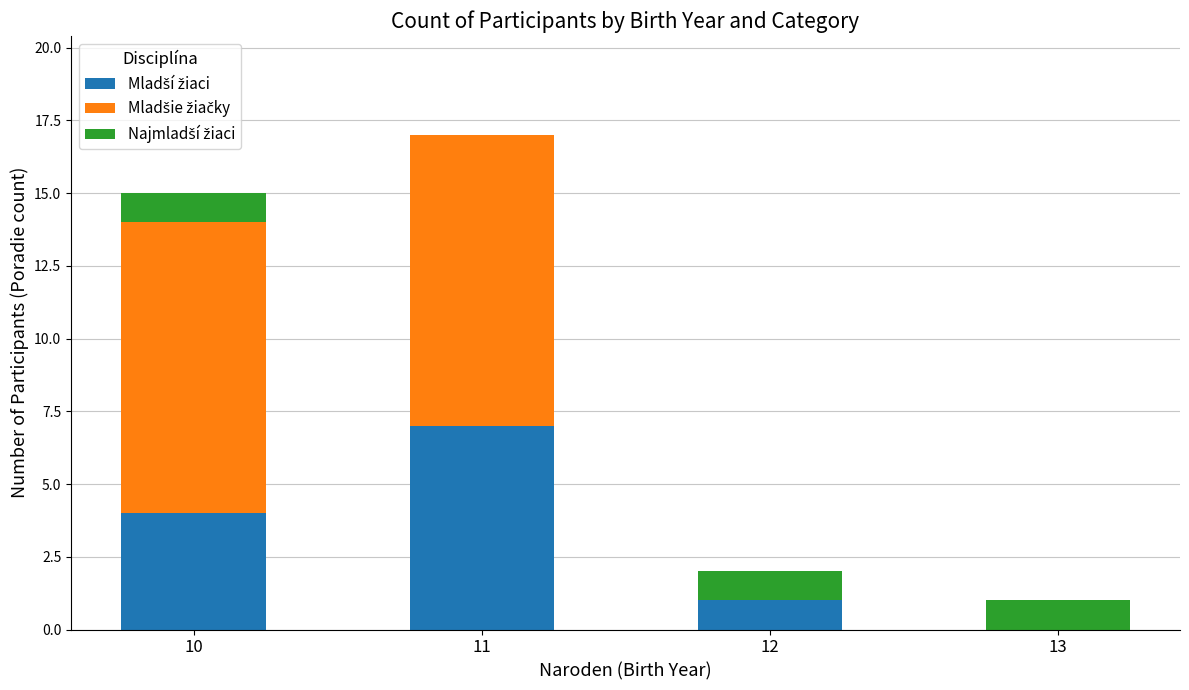

At which category is the sum across all series the highest?

11